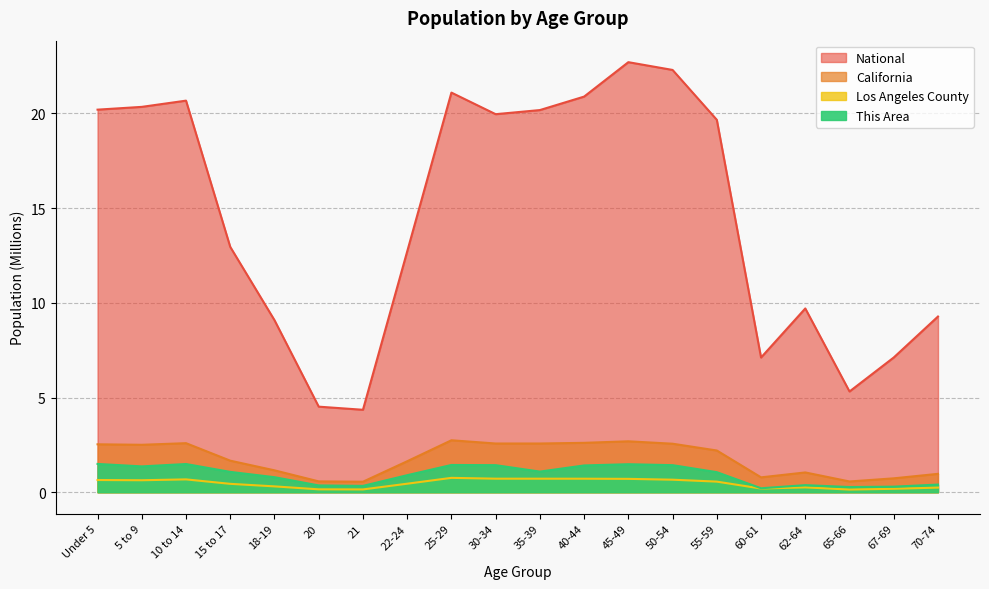

How many lines are shown in the chart?

4